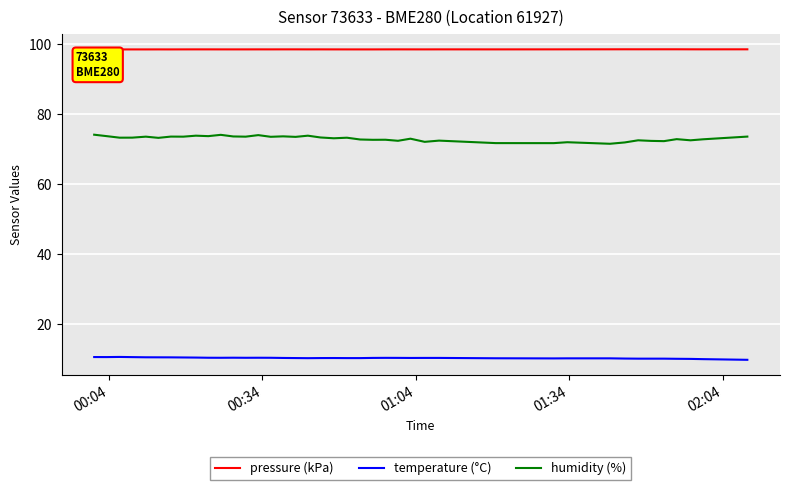

Which series has the largest total across all categories?

pressure (kPa)